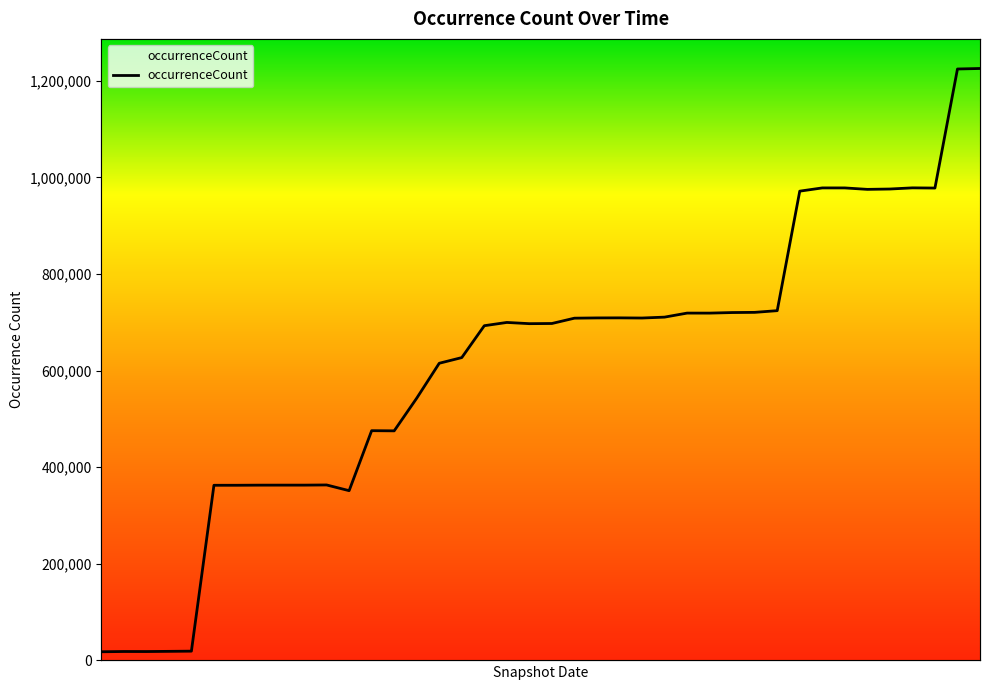

True or false: the data has more than 2 interior local peaks.

True